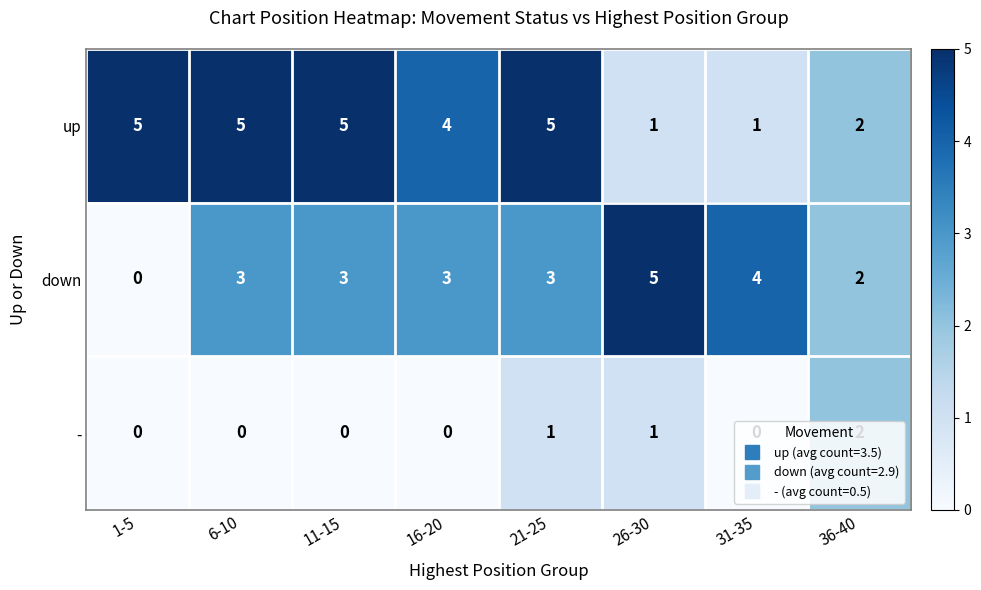

Which series has the largest total across all categories?

up